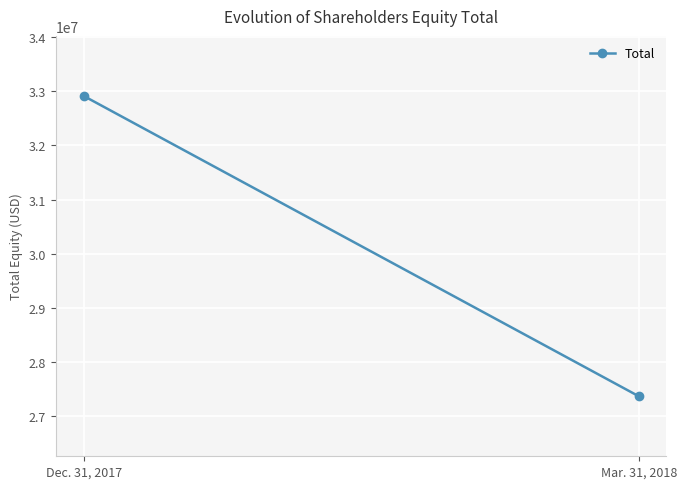

What is the maximum value shown in the chart?

32913148